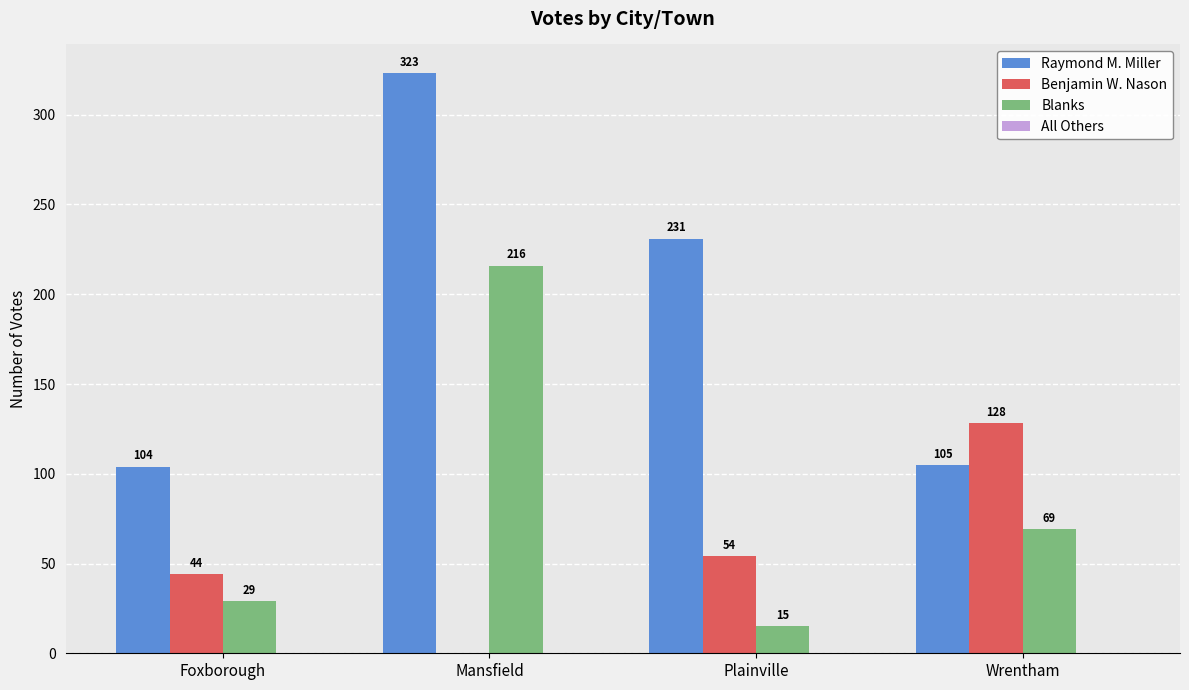

Are the bars grouped side by side (vs. stacked)?

Yes